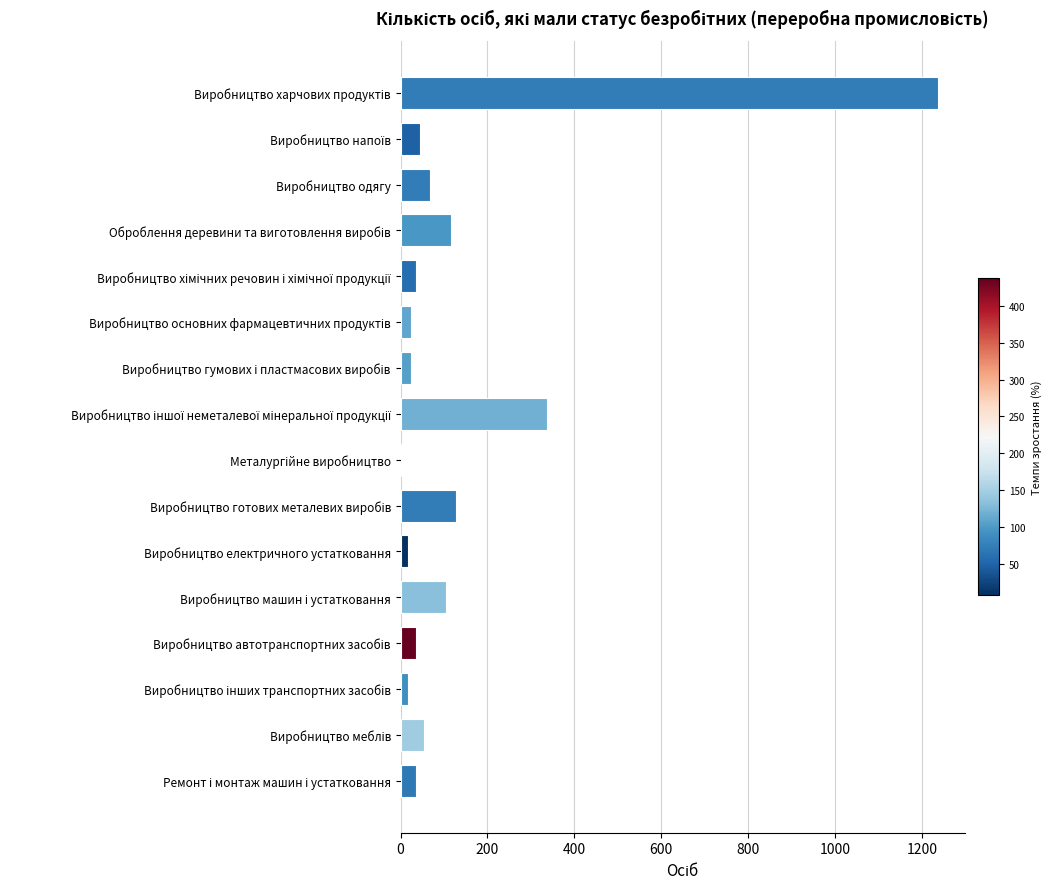

Are the bars horizontal?

Yes